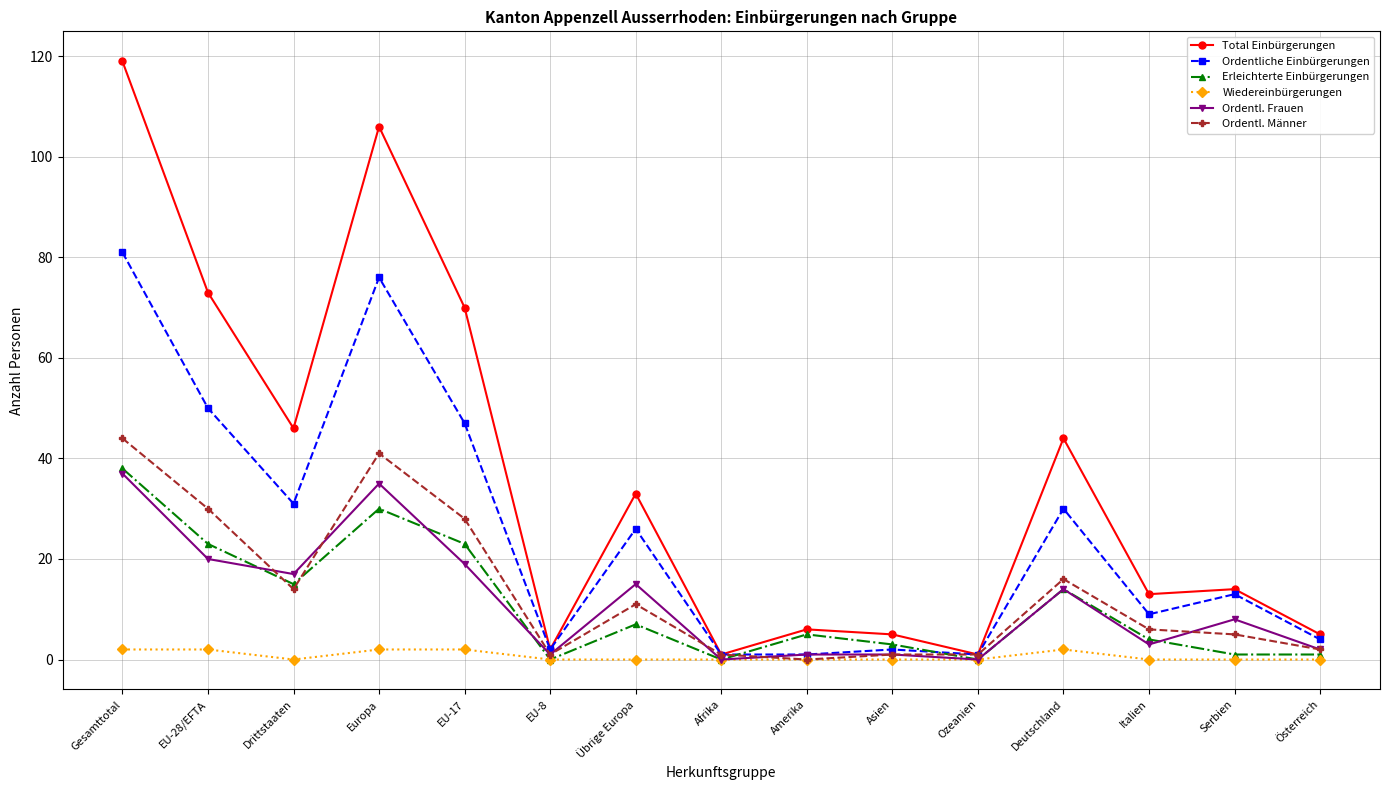

True or false: Erleichterte Einbürgerungen has a value of 8 at EU-17.

False